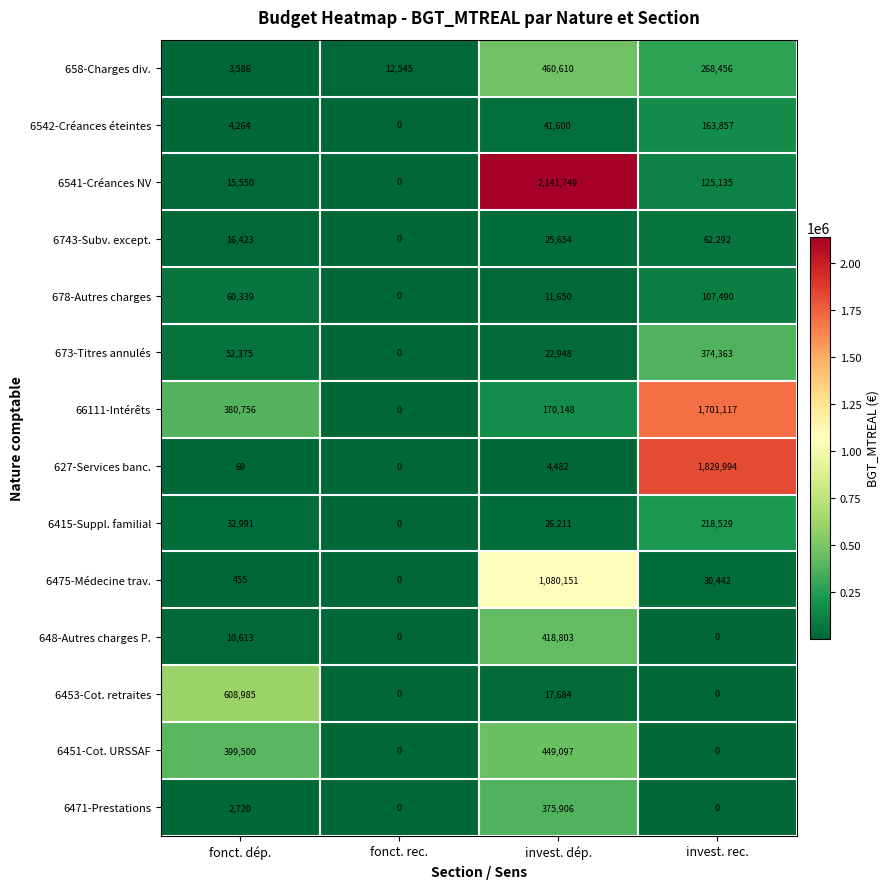

At which label does 6541-Créances NV first exceed 125135?

invest. dép.